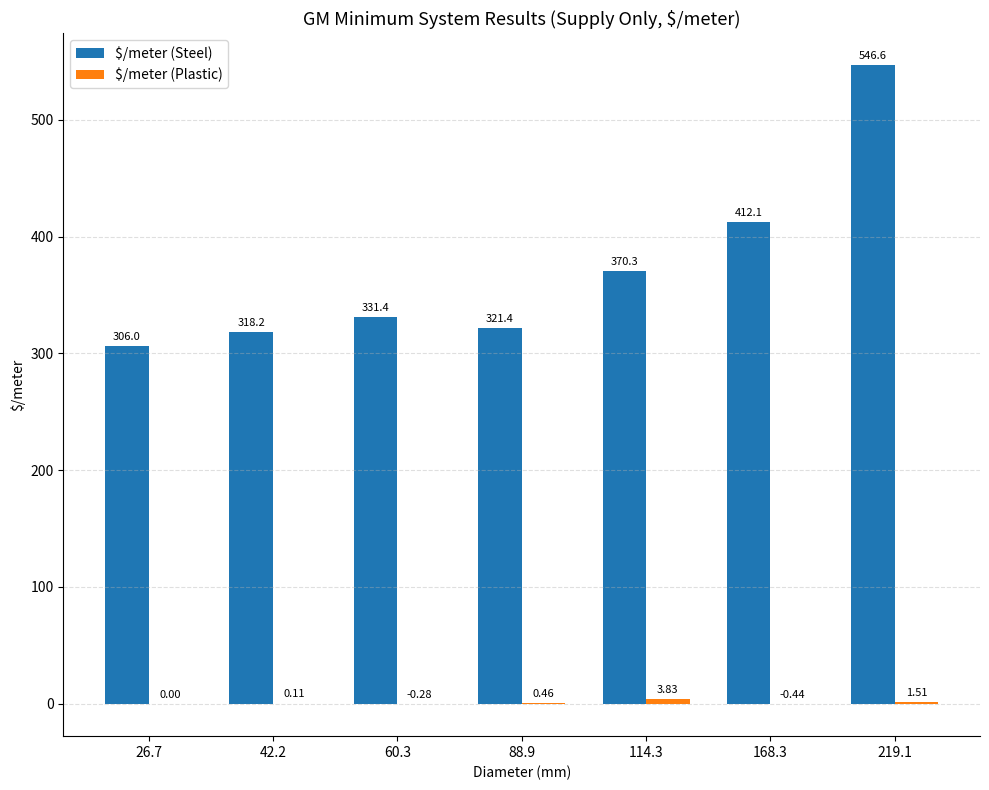

Which series changed the most between 60.3 and 88.9?

$/meter (Steel)